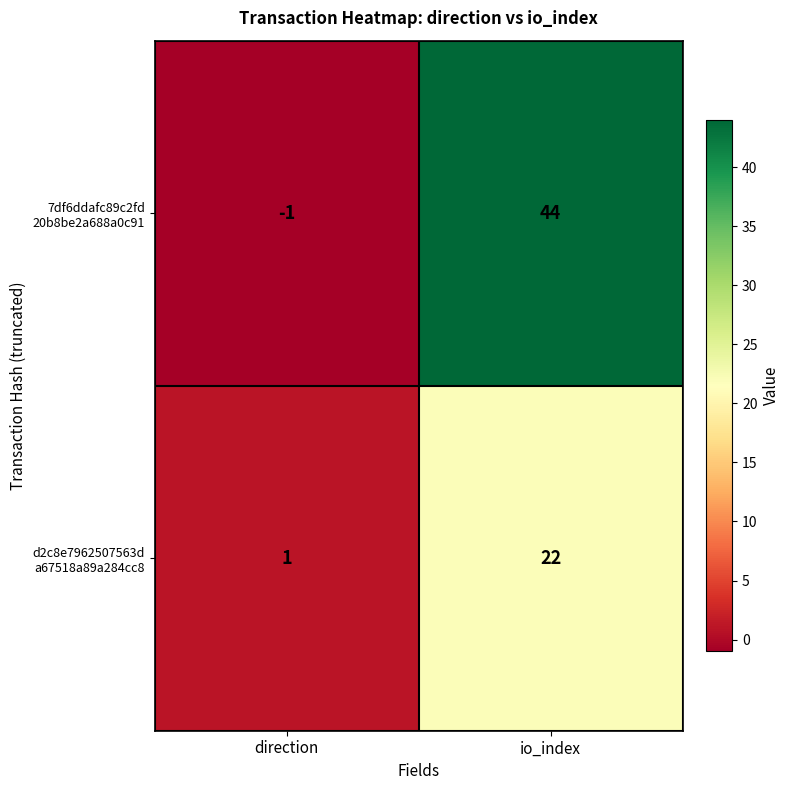

What is the maximum value shown in the chart?

44